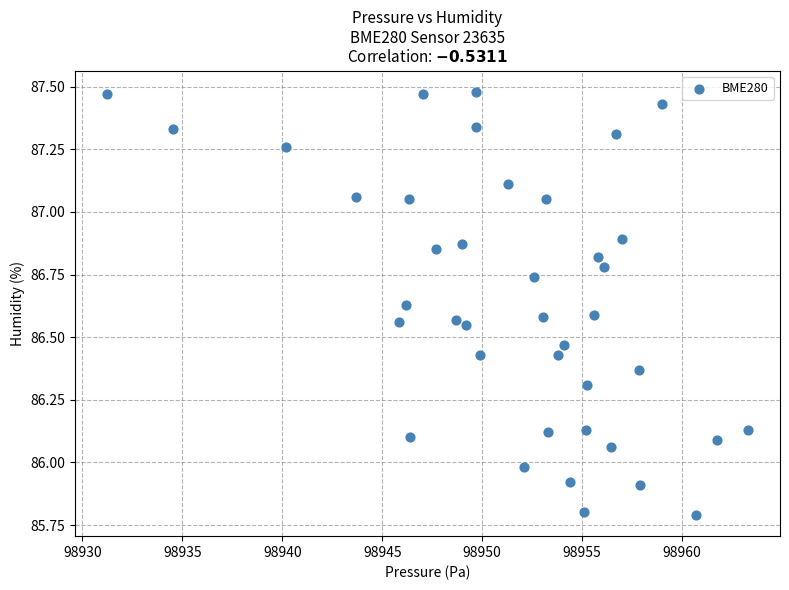

What is the range of X values (max minus min)?

32.1